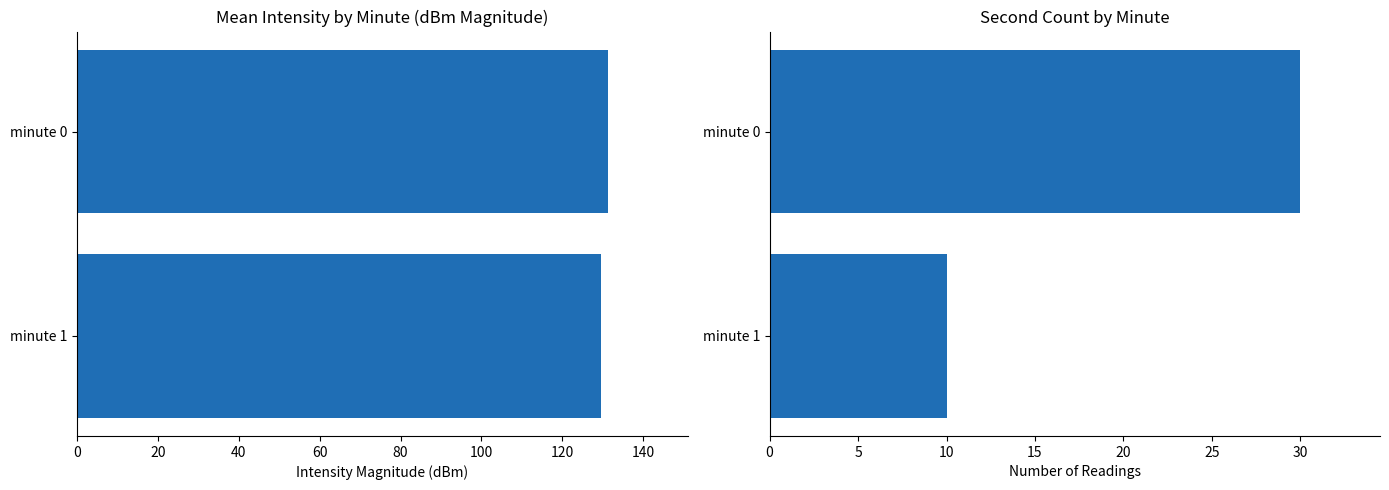

What is the sum of the Reading Count values at minute 0 and minute 1?

40.0